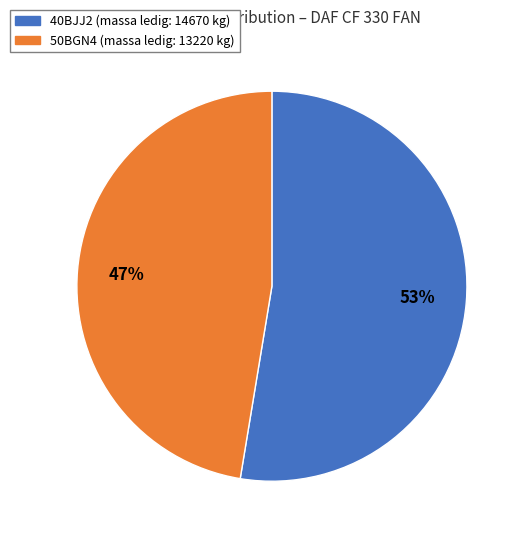

Count the number of slices in the pie.

2